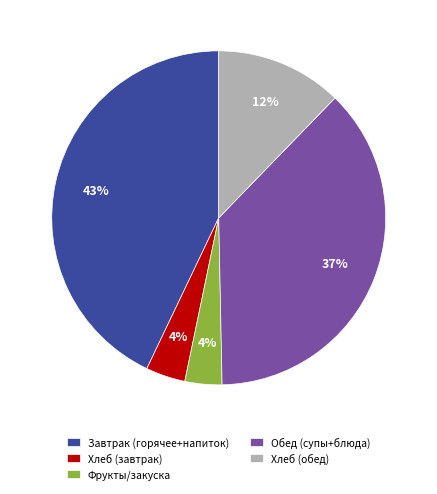

Approximately how many times larger is the value at Обед (супы+блюда) compared to Завтрак (горячее+напиток)?

0.9